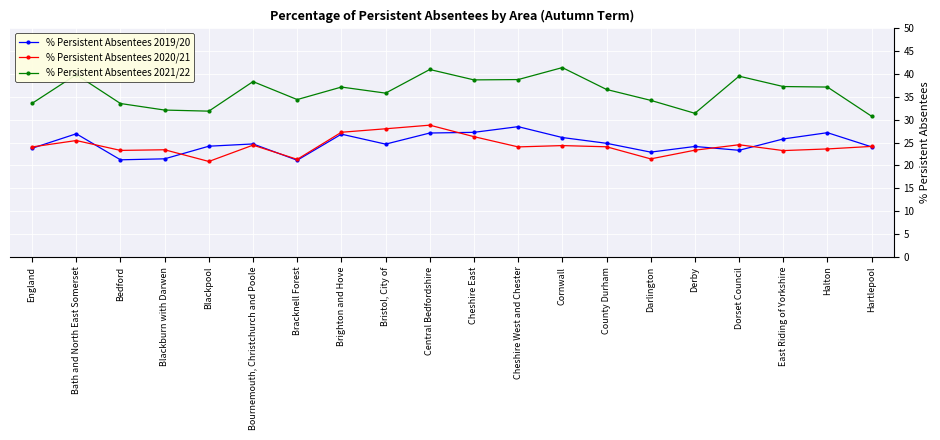

True or false: % Persistent Absentees 2021/22 and % Persistent Absentees 2019/20 cross at least once.

False